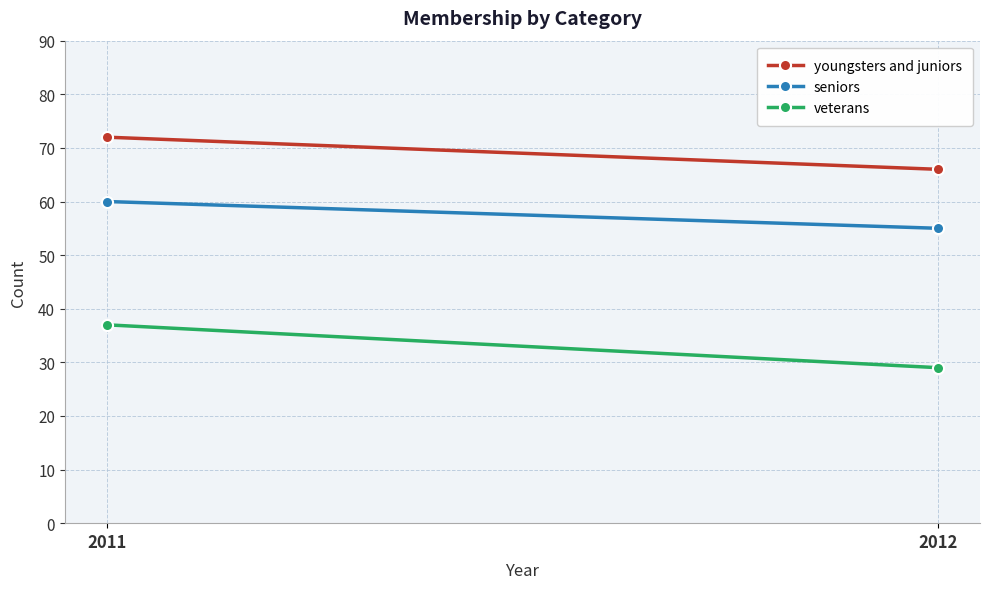

What are all the series names shown in the legend?

youngsters and juniors, seniors, veterans